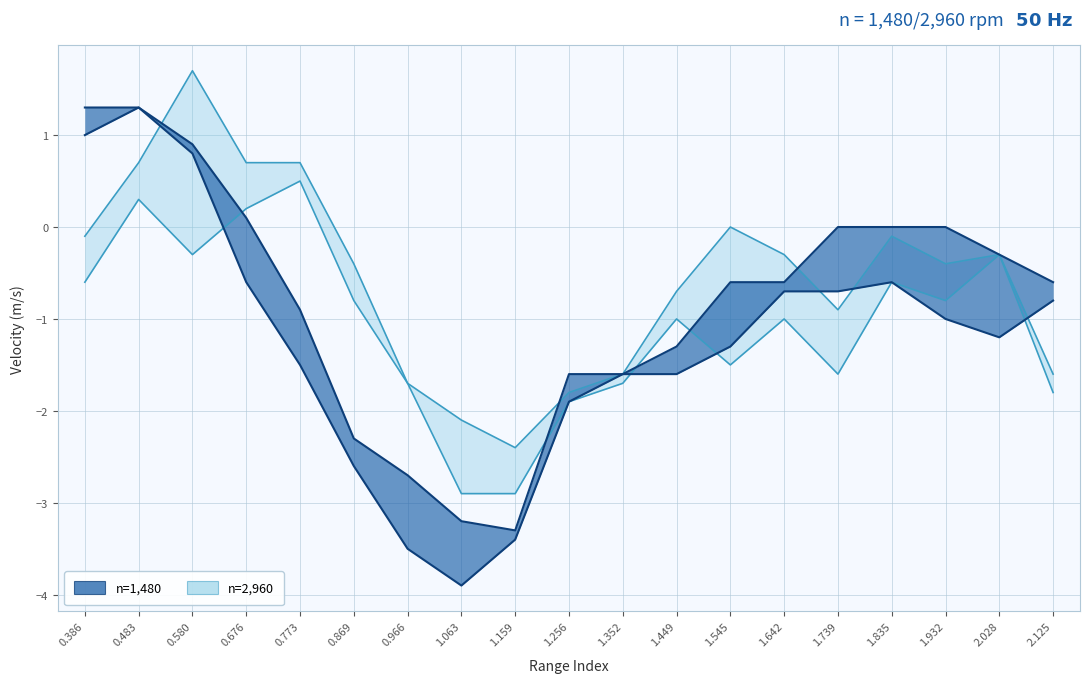

At which category is the sum across all series the highest?

0.483